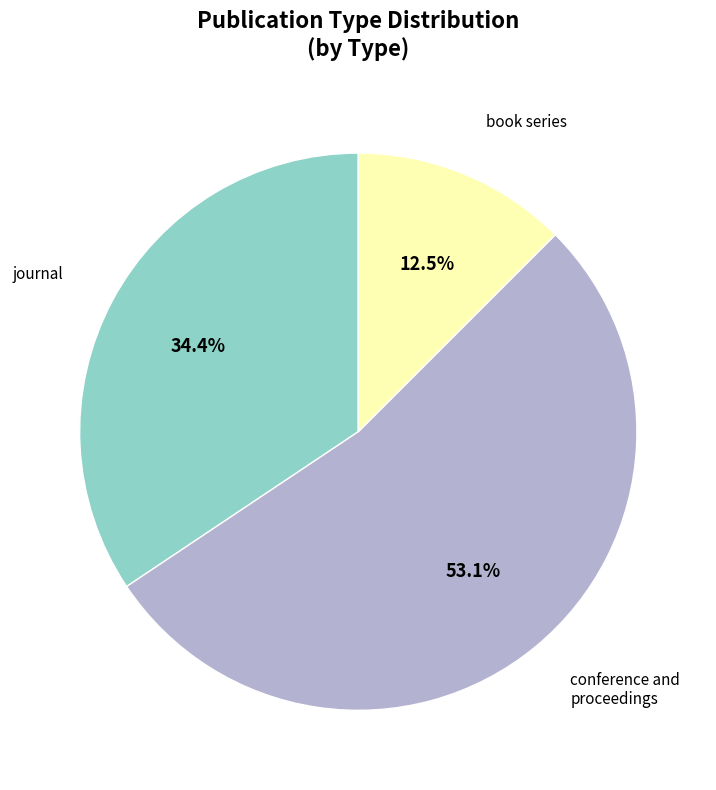

To the nearest percent, what is the difference between the largest and smallest slice percentages?

41%